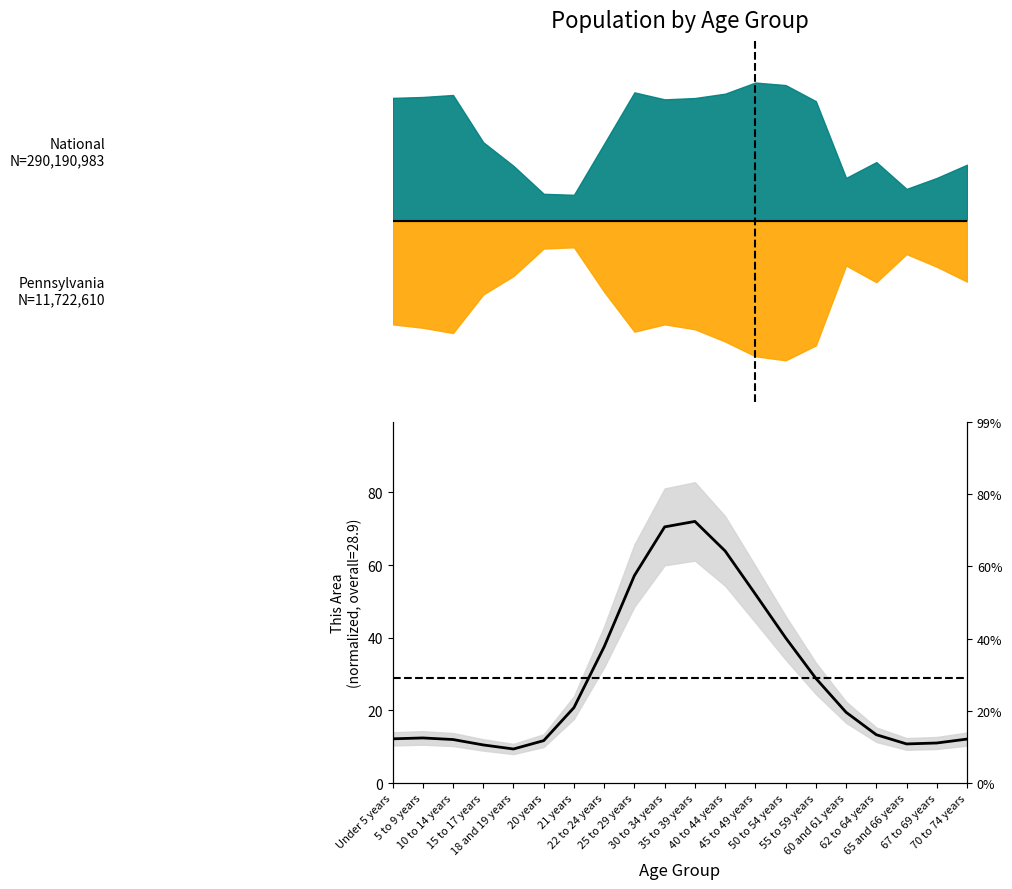

Is it true that the value at 10 to 14 years is 17.2?

False